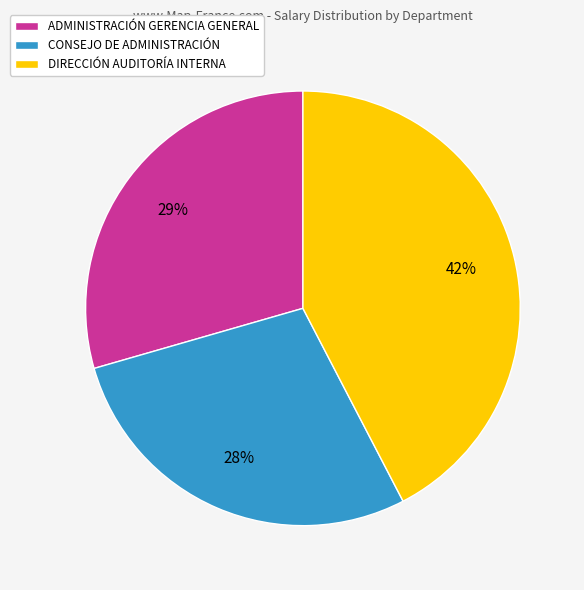

To the nearest percent, what is the combined percentage of CONSEJO DE ADMINISTRACIÓN and ADMINISTRACIÓN GERENCIA GENERAL?

58%